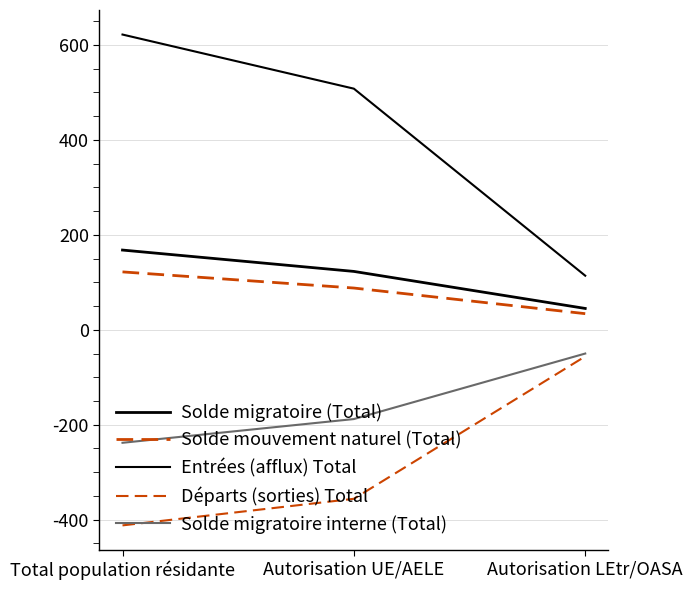

The value of Solde migratoire interne (Total) at Autorisation UE/AELE is -82. True or false?

False